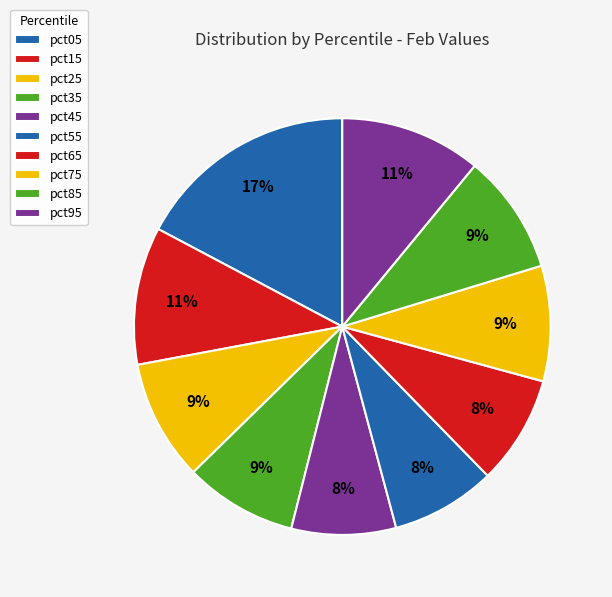

How many segments does this pie chart have?

10